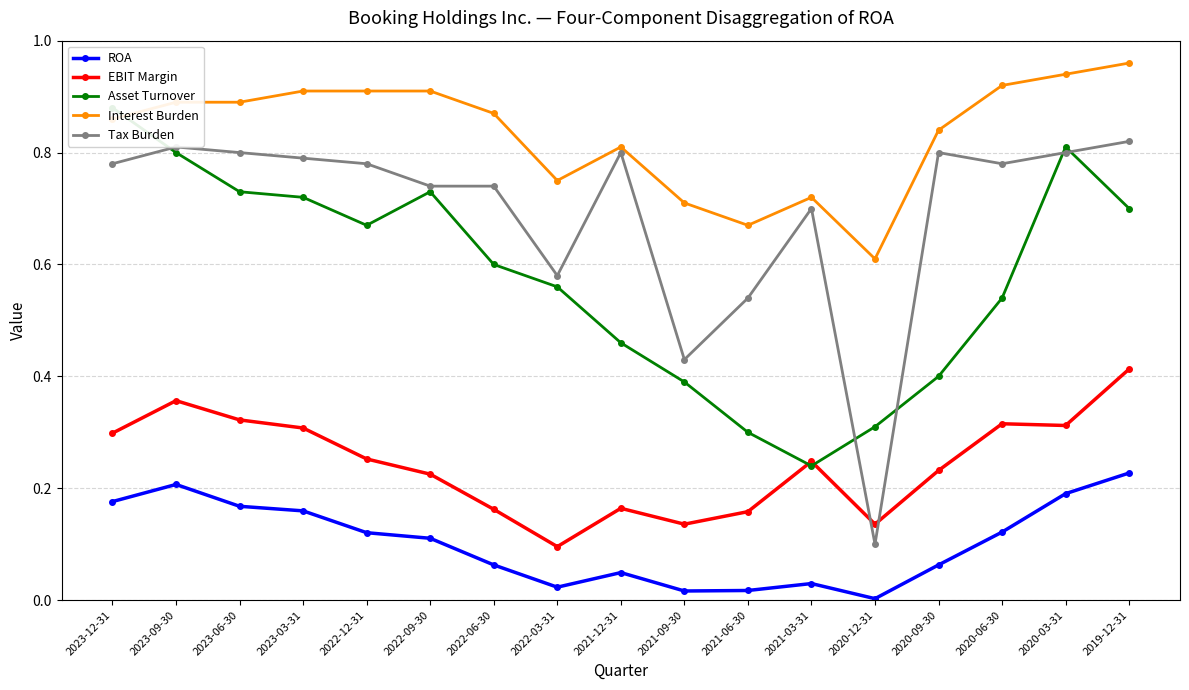

Which category has the highest value across all series?

2019-12-31